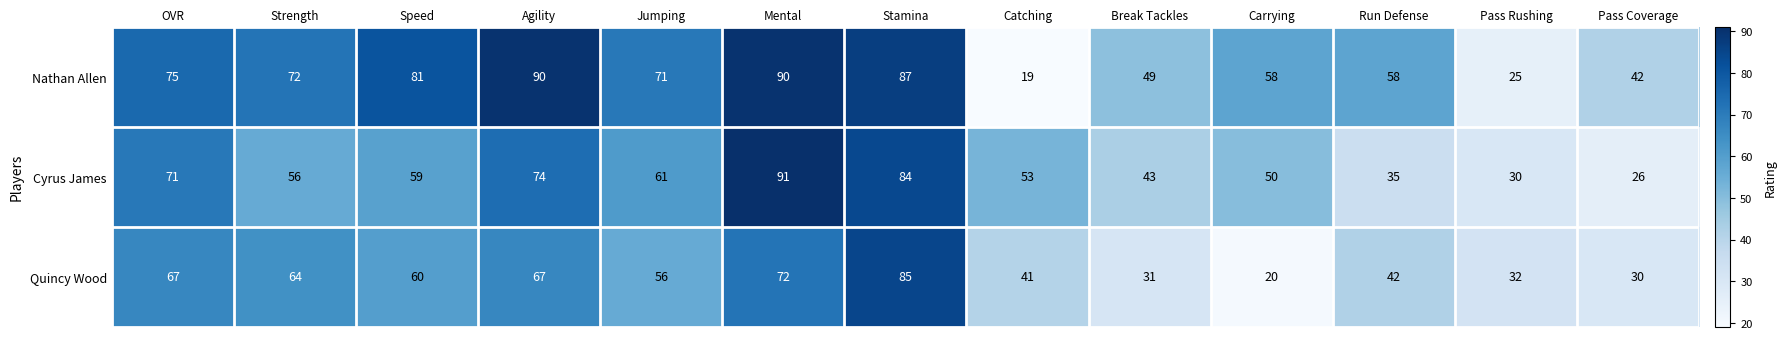

What is the sum of all Nathan Allen values?

817